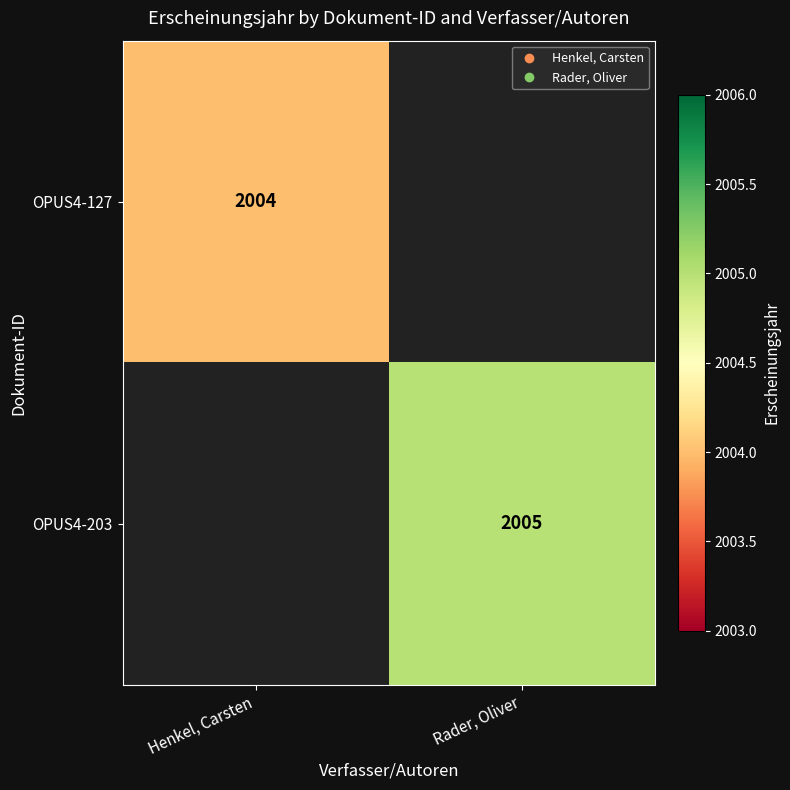

The value of OPUS4-127 at Henkel, Carsten is 2960.8. True or false?

False